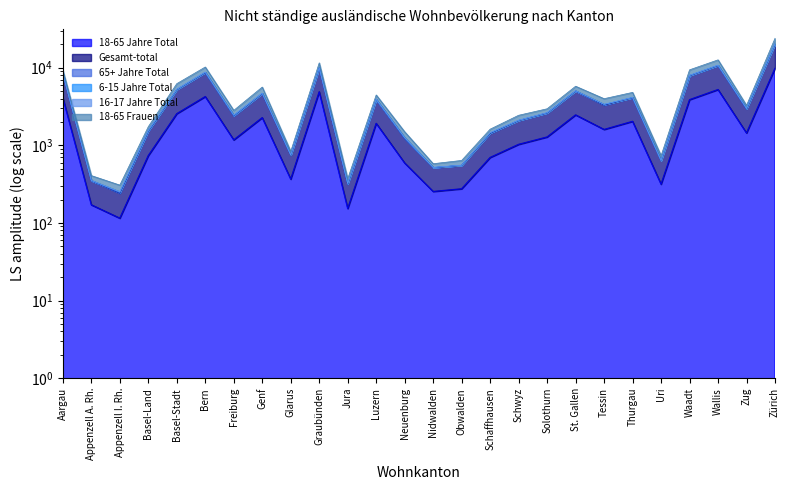

At how many categories does at least one series exceed 21518?

1